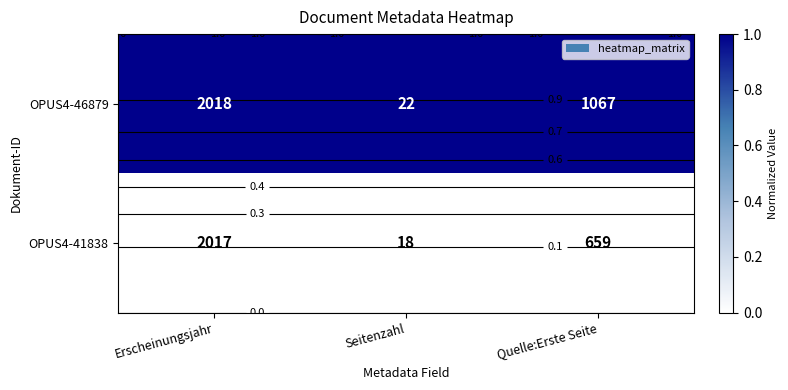

Rank the categories by OPUS4-46879 value from highest to lowest.

Erscheinungsjahr, Seitenzahl, Quelle:Erste Seite